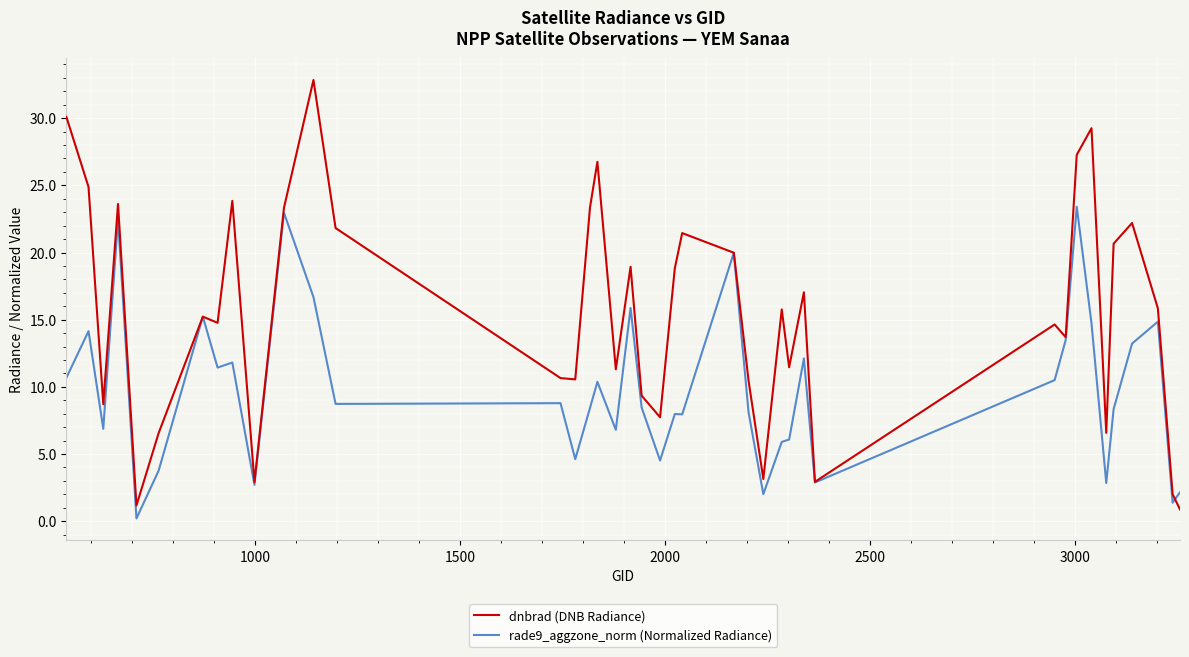

Which series has the largest total across all categories?

dnbrad (DNB Radiance)